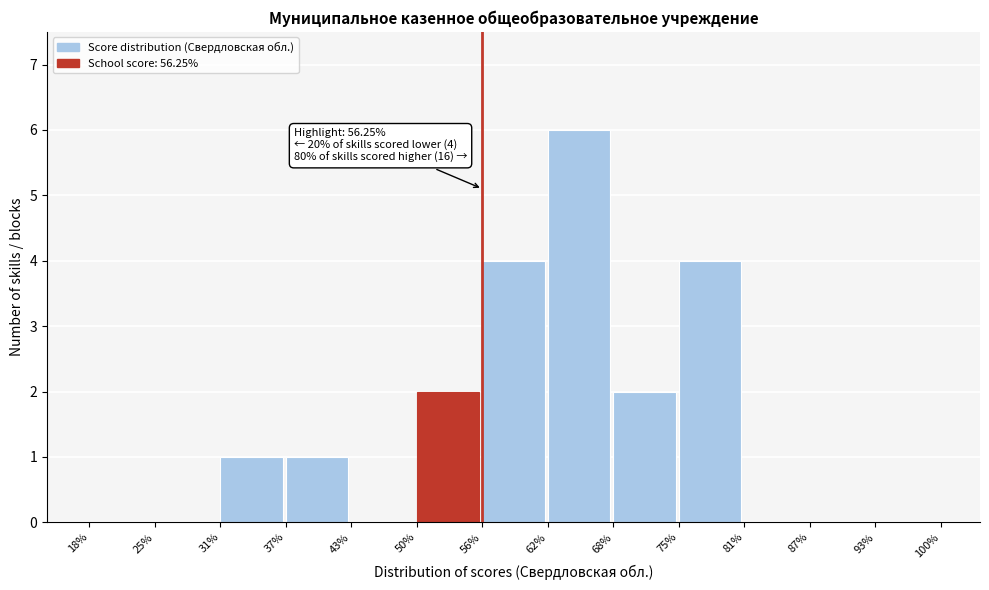

Over which range of the x-axis is the bar tallest?

62% to 68%